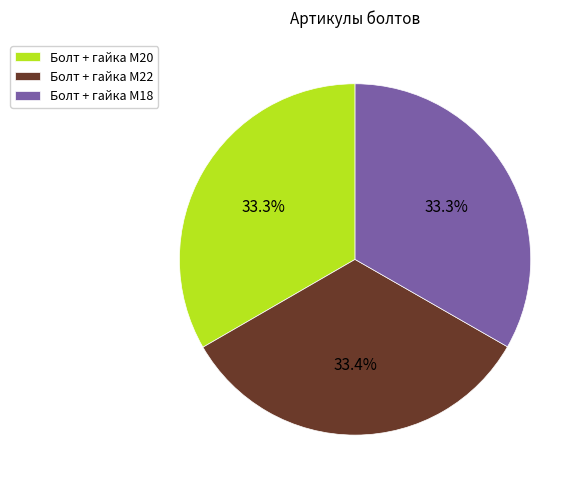

Does Болт + гайка M20 represent more than half of the total?

No